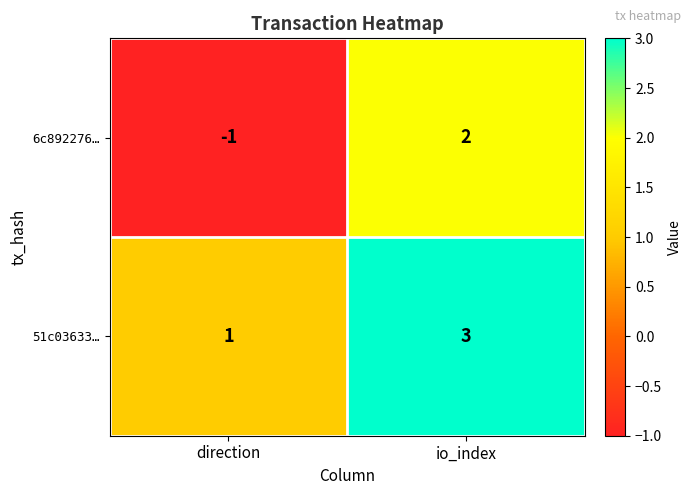

The 6c892276… series shows 3 at io_index. True or false?

False